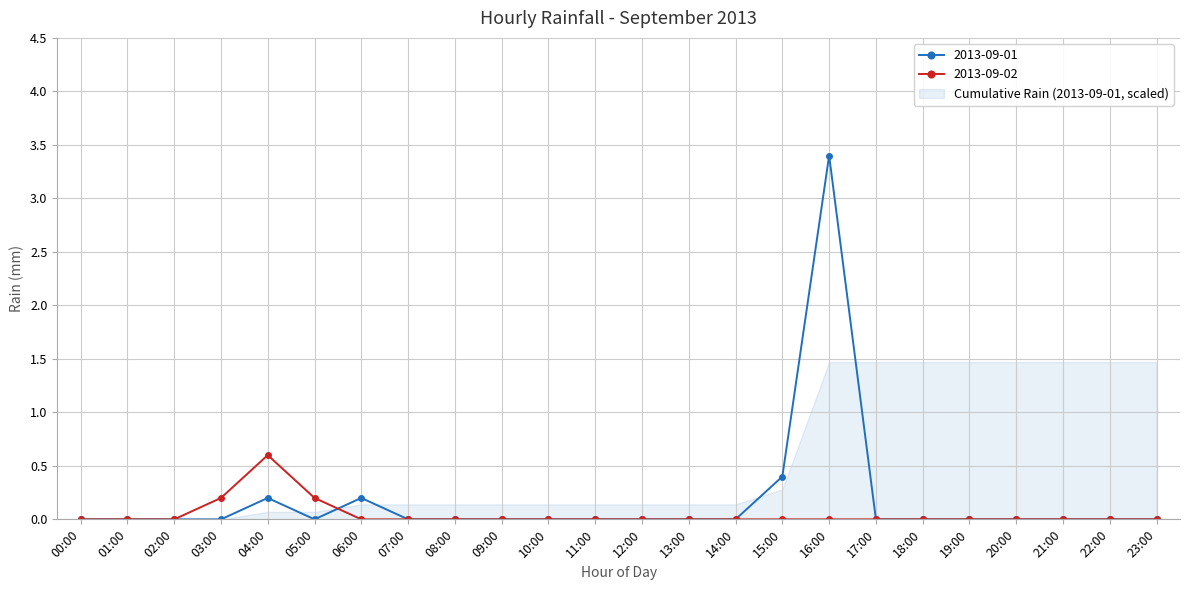

What is the greatest value displayed?

3.4